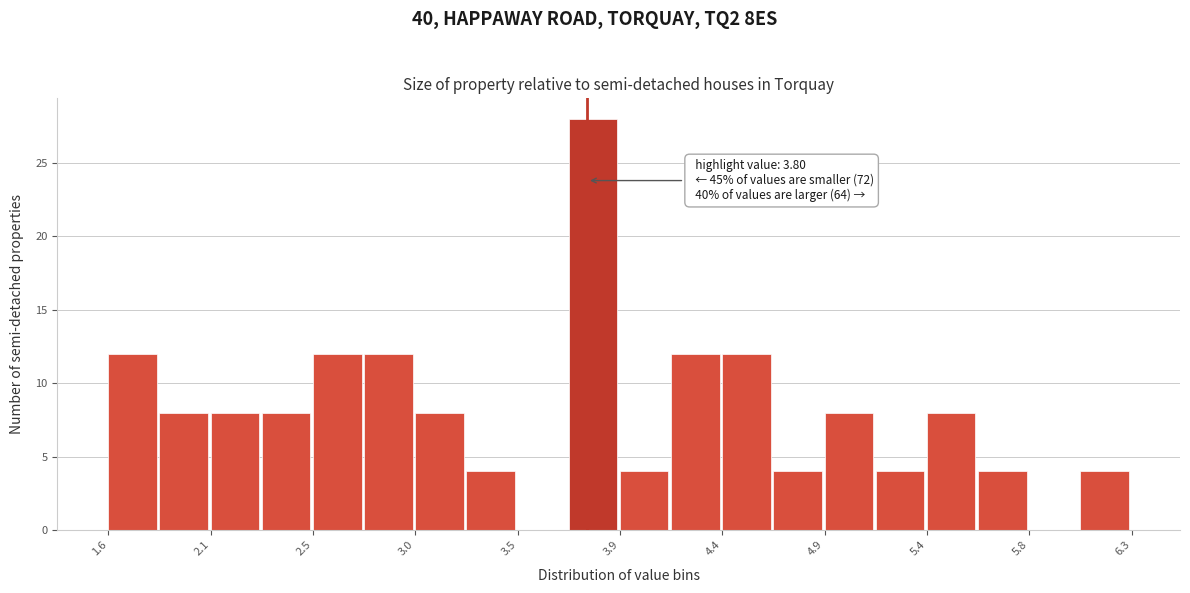

Over which range of the x-axis is the bar tallest?

3.715 to 3.950